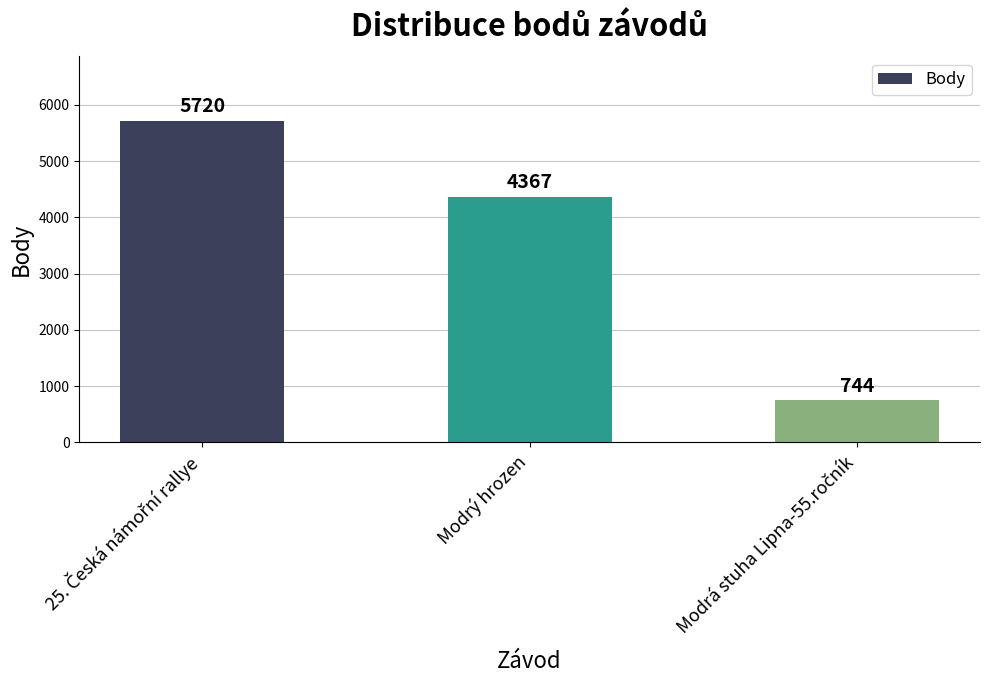

Reading right to left, transcribe all the data shown in this chart.

744	4367	5720